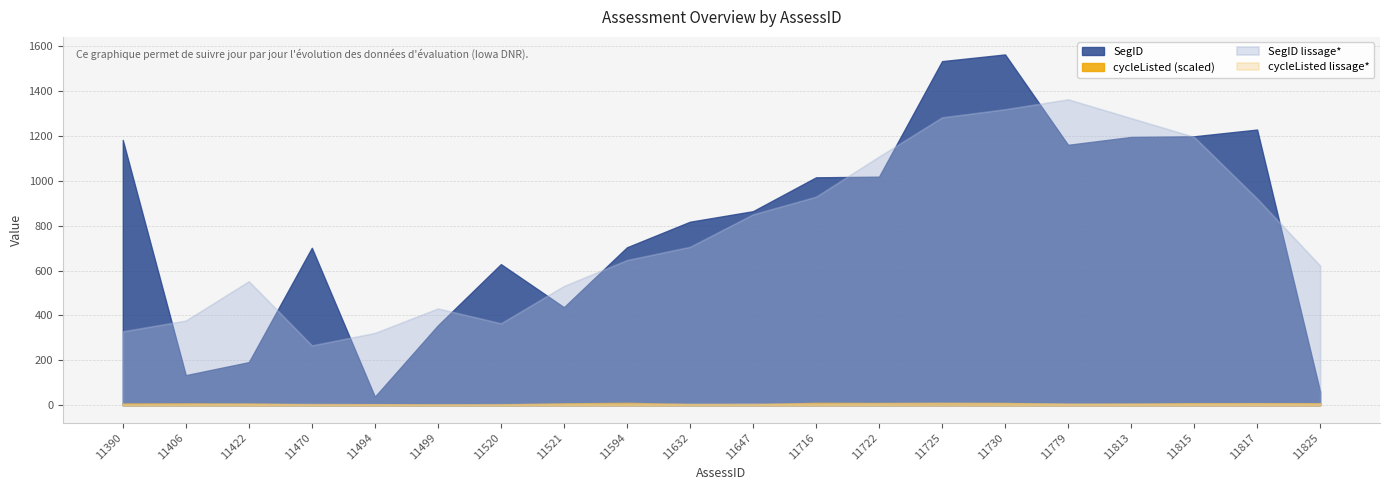

The value of SegID at 11390 is 595.0. True or false?

False